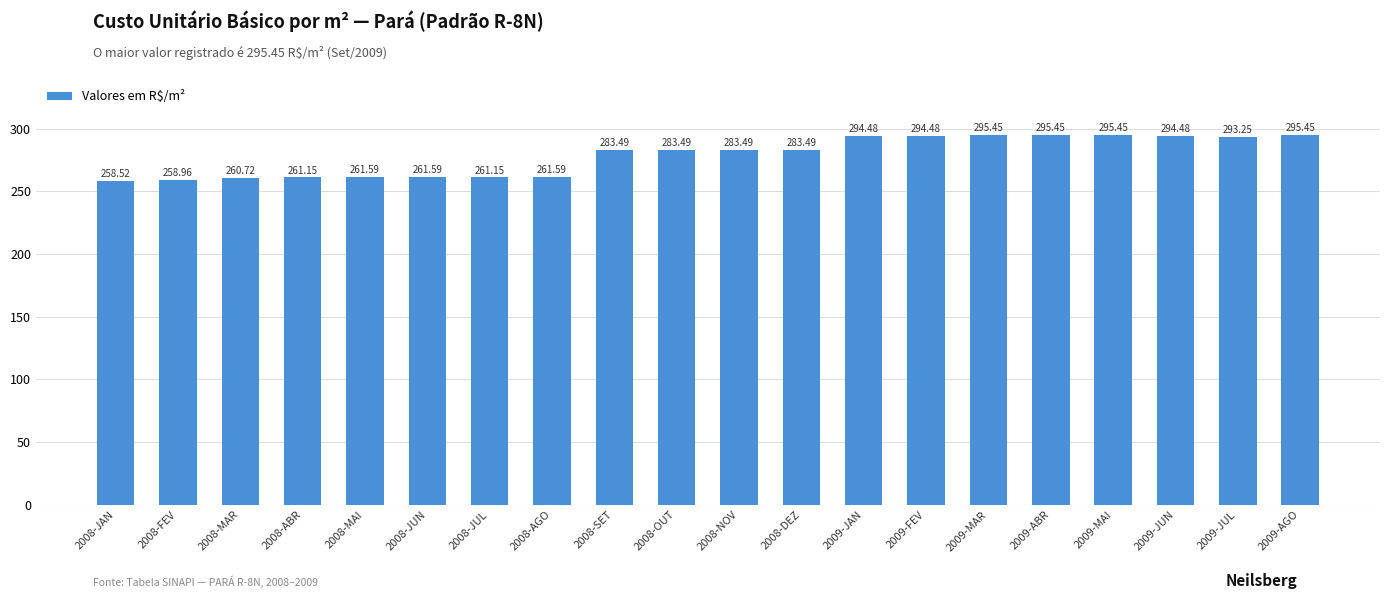

What is the value of the 18th bar from the left?

294.5